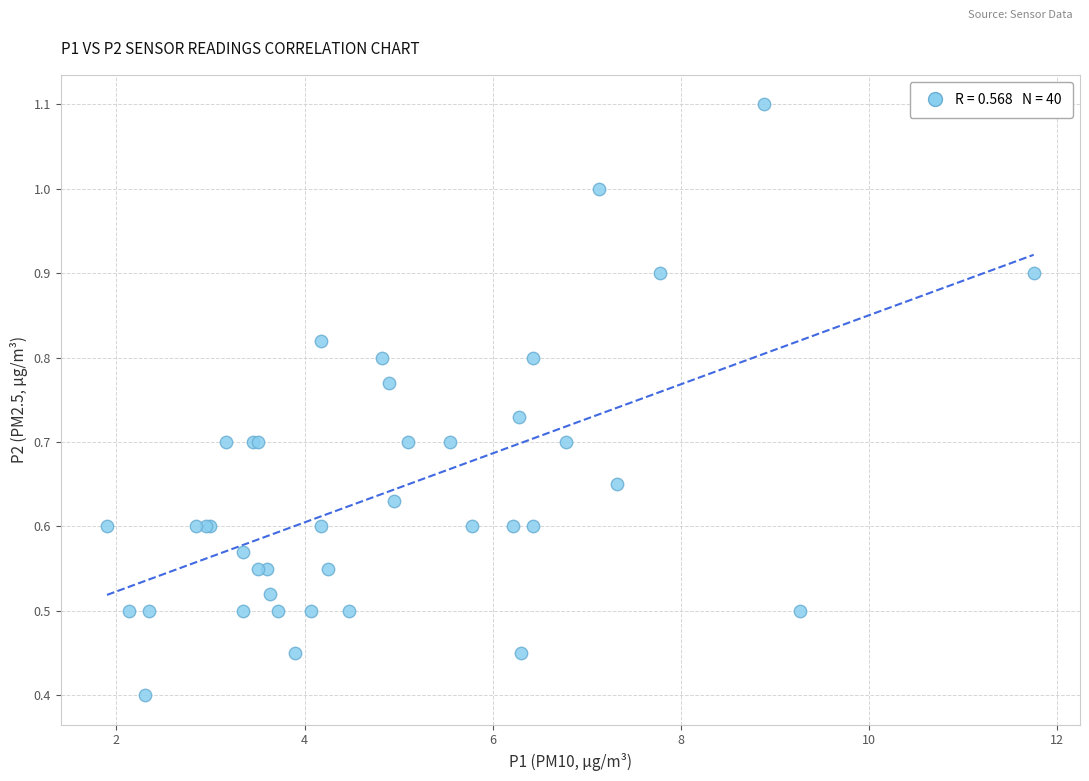

What Y value in the scatter plot is closest to 0?

0.4